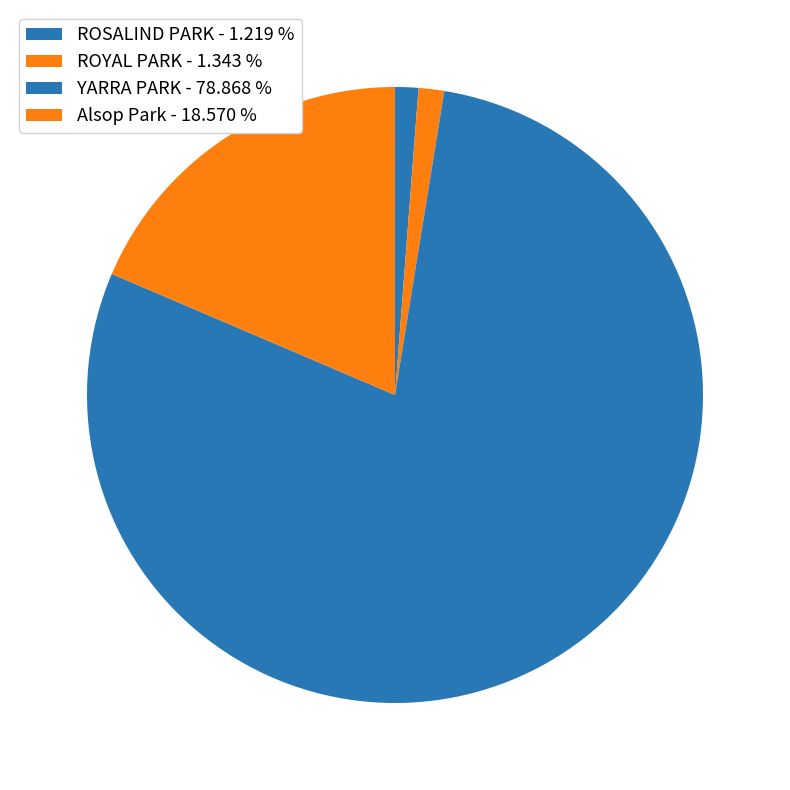

Count the number of slices in the pie.

4